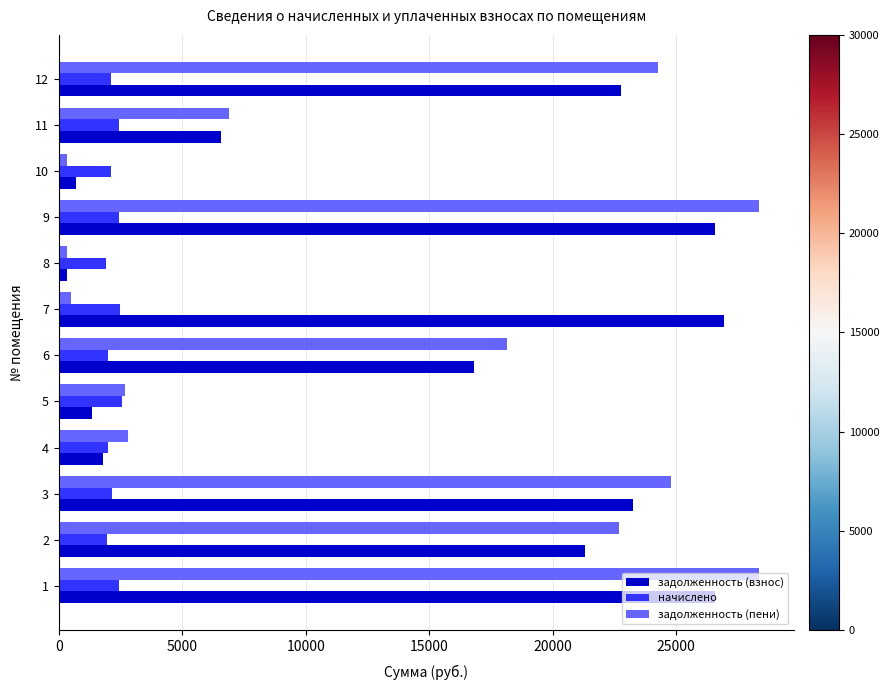

What is the maximum value shown in the chart?

28342.0